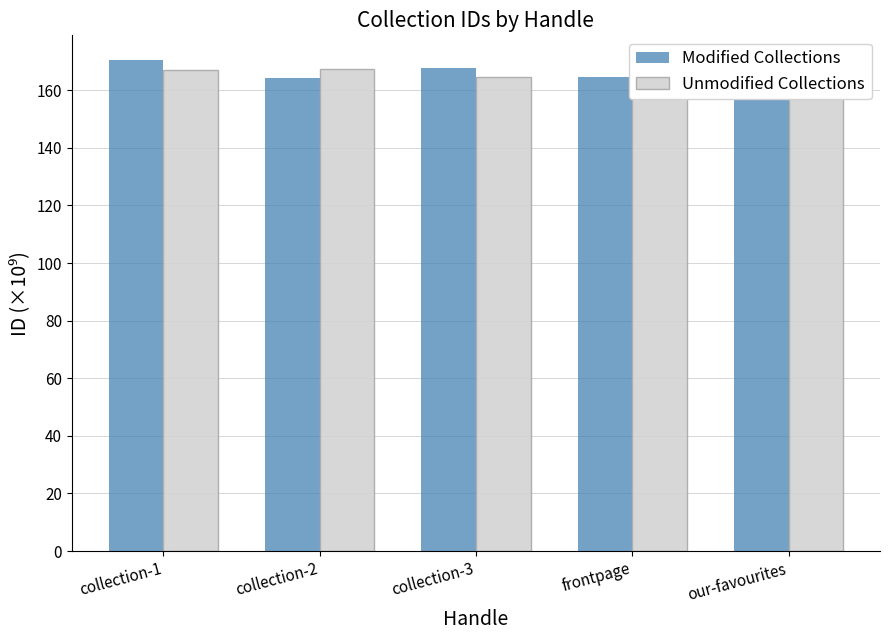

What is the value of the Modified Collections bar at the 1st from the left?

170.5